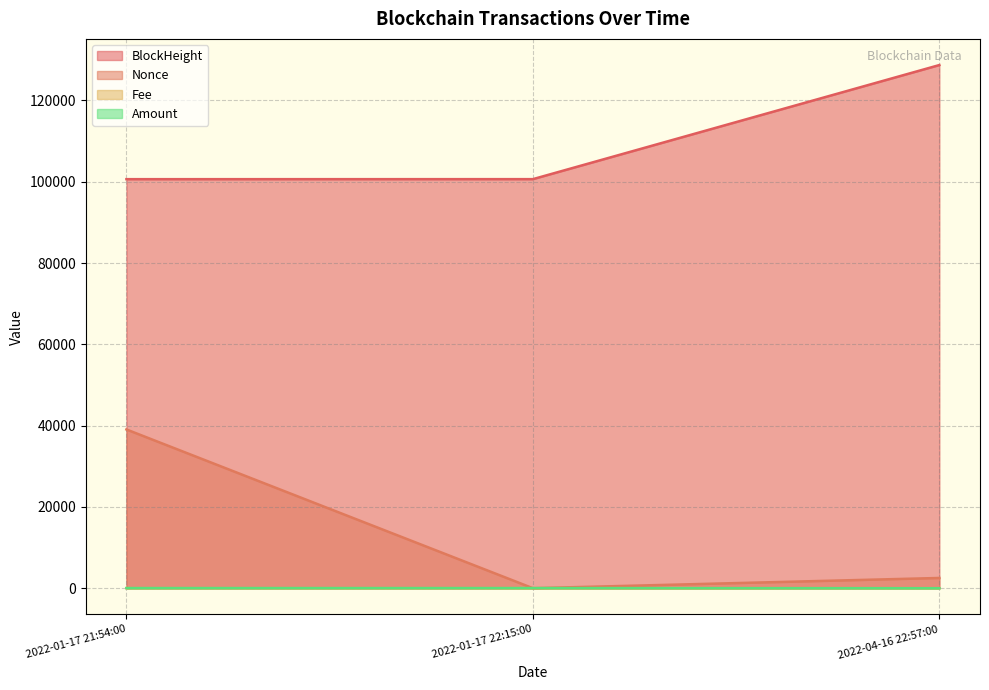

What are all the series names shown in the legend?

BlockHeight, Nonce, Fee, Amount